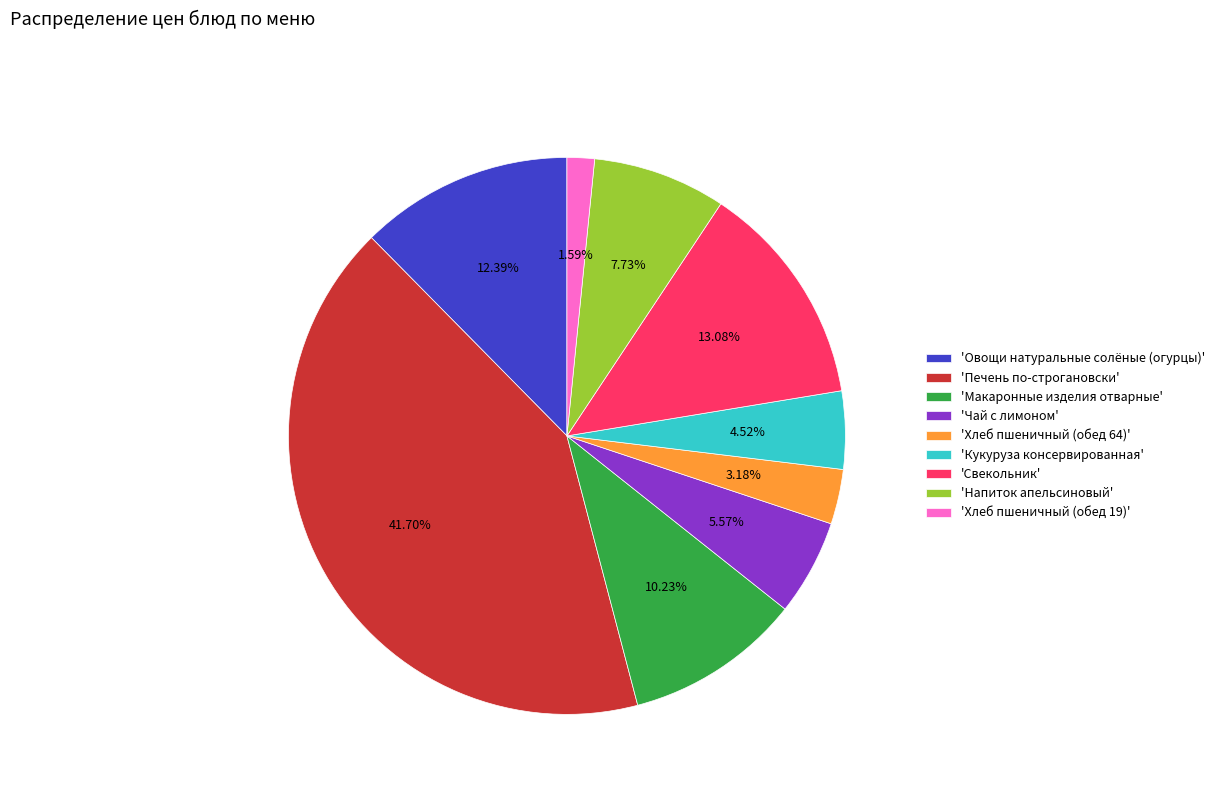

Which slice is the largest?

'Печень по-строгановски'